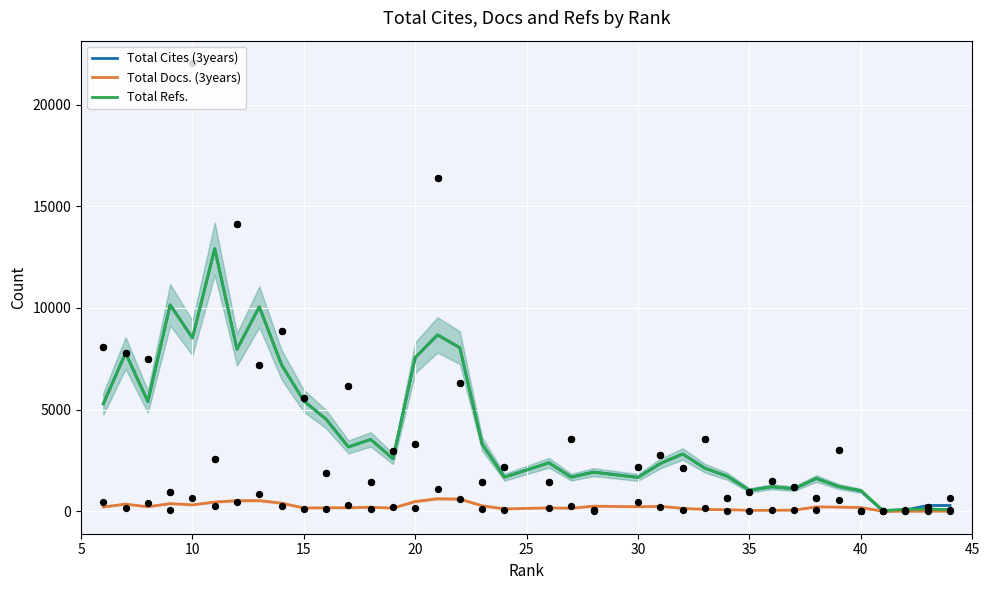

What are all the series names shown in the legend?

Total Cites (3years), Total Docs. (3years), Total Refs.